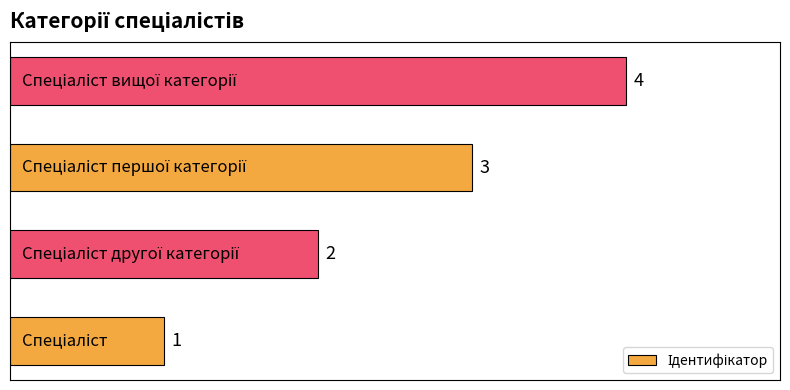

Count the values in the range 2 to 4.

3